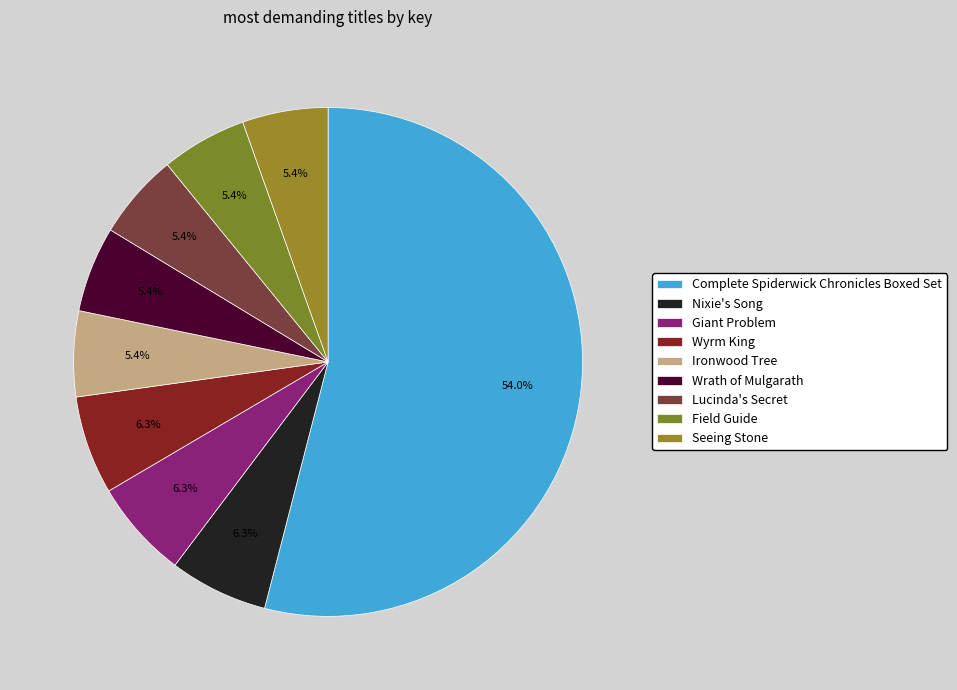

Which slice represents more than half of the pie?

Complete Spiderwick Chronicles Boxed Set